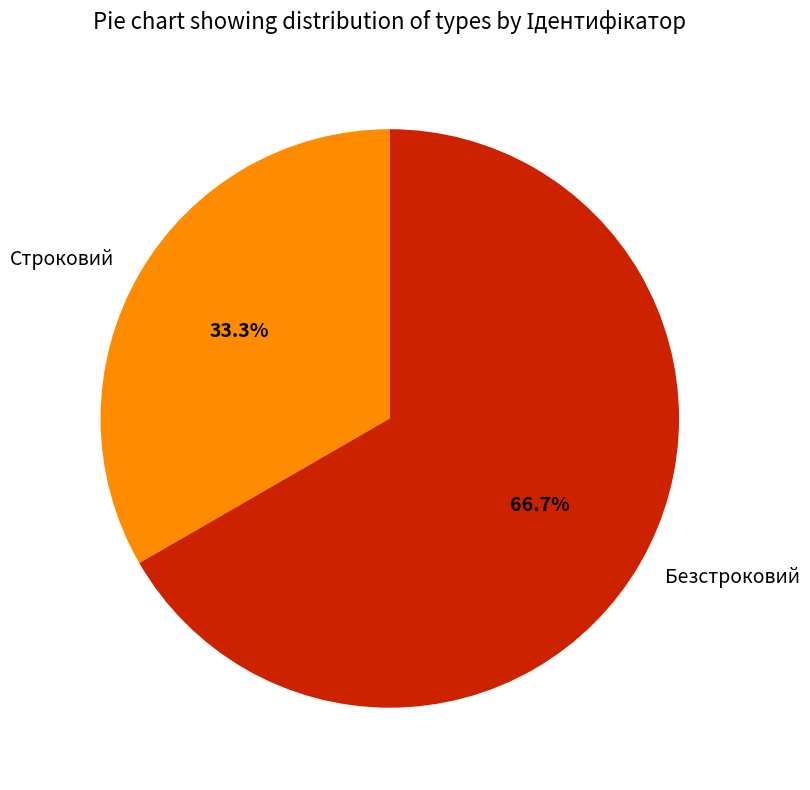

How much of the chart is everything except Безстроковий?

33.3%